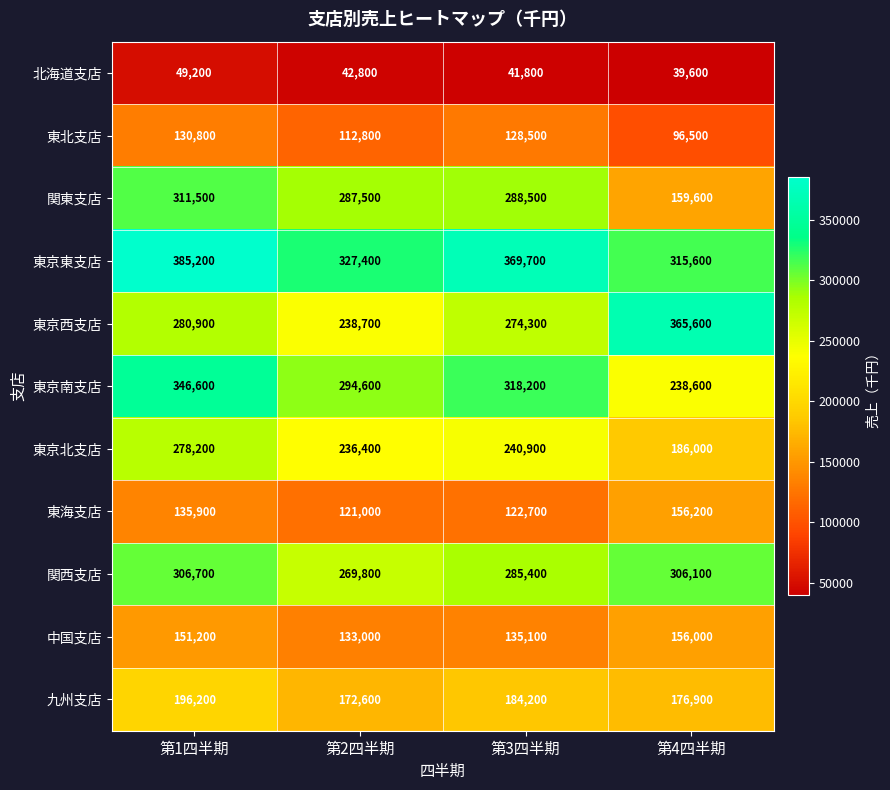

What is the sum of the 東海支店 values at 第4四半期 and 第3四半期?

278900